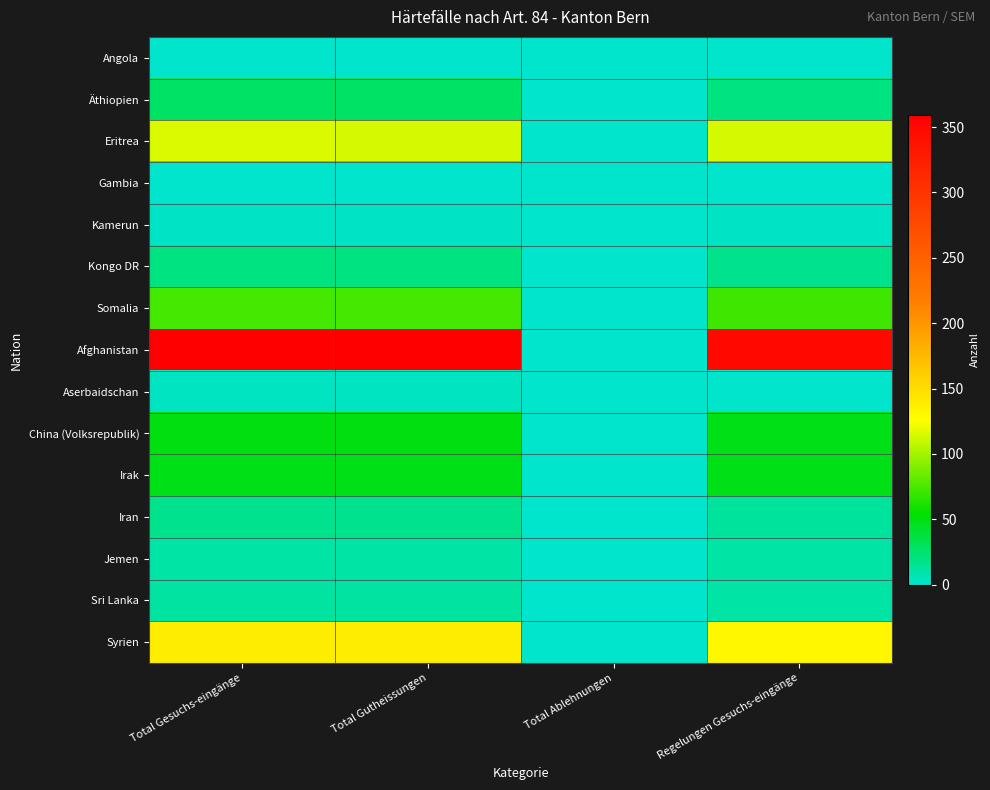

What is the total value across all series at Total Gutheissungen?

878